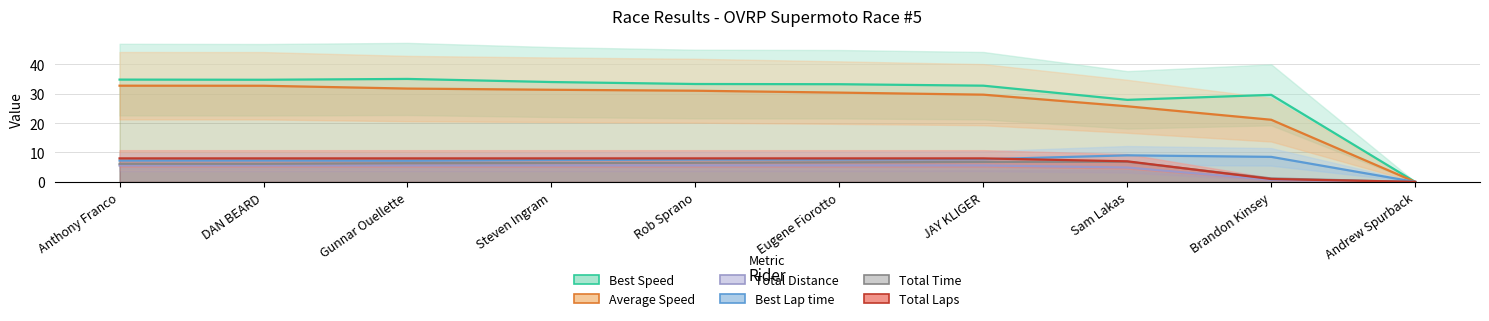

The value of Total Laps at Andrew Spurback is 0.0. True or false?

True